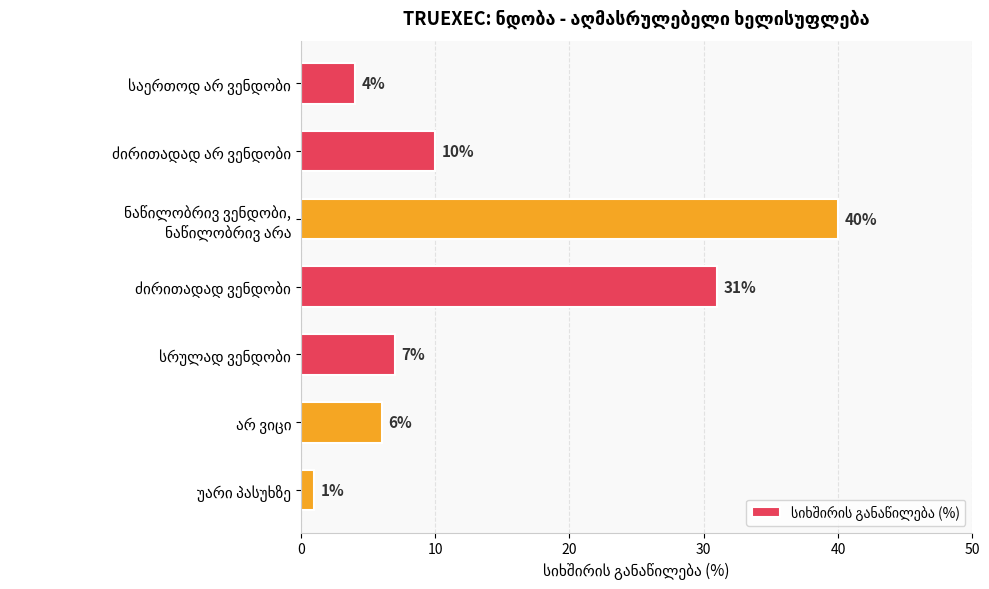

What is the value of the 7th bar from the top?

1